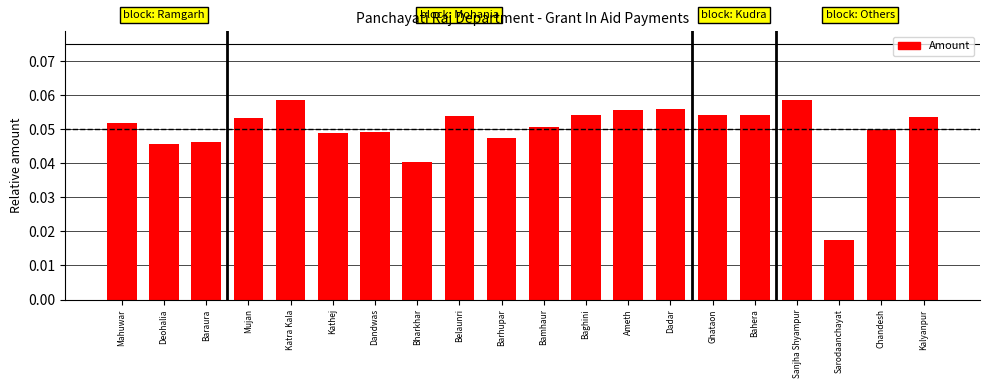

What is the label of the 2nd bar from the left?

Deohalia